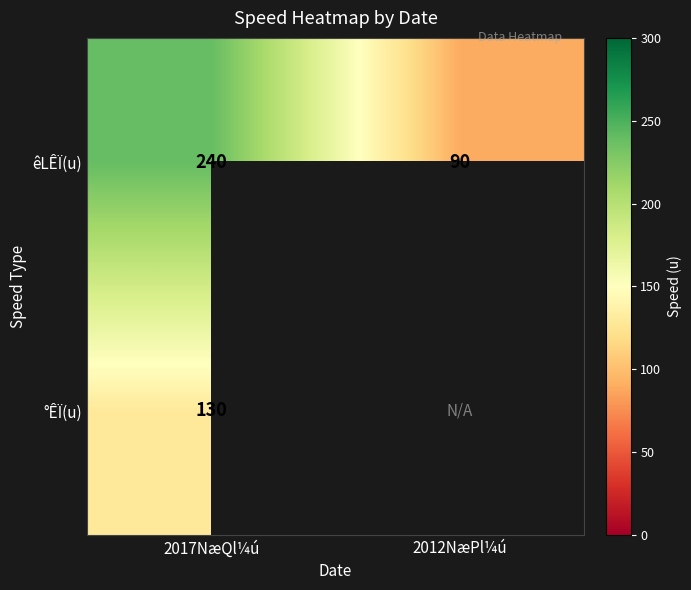

What is the approximate value of êLÊÏ(u) at 2017NæQl¼ú, to the nearest 5?

240